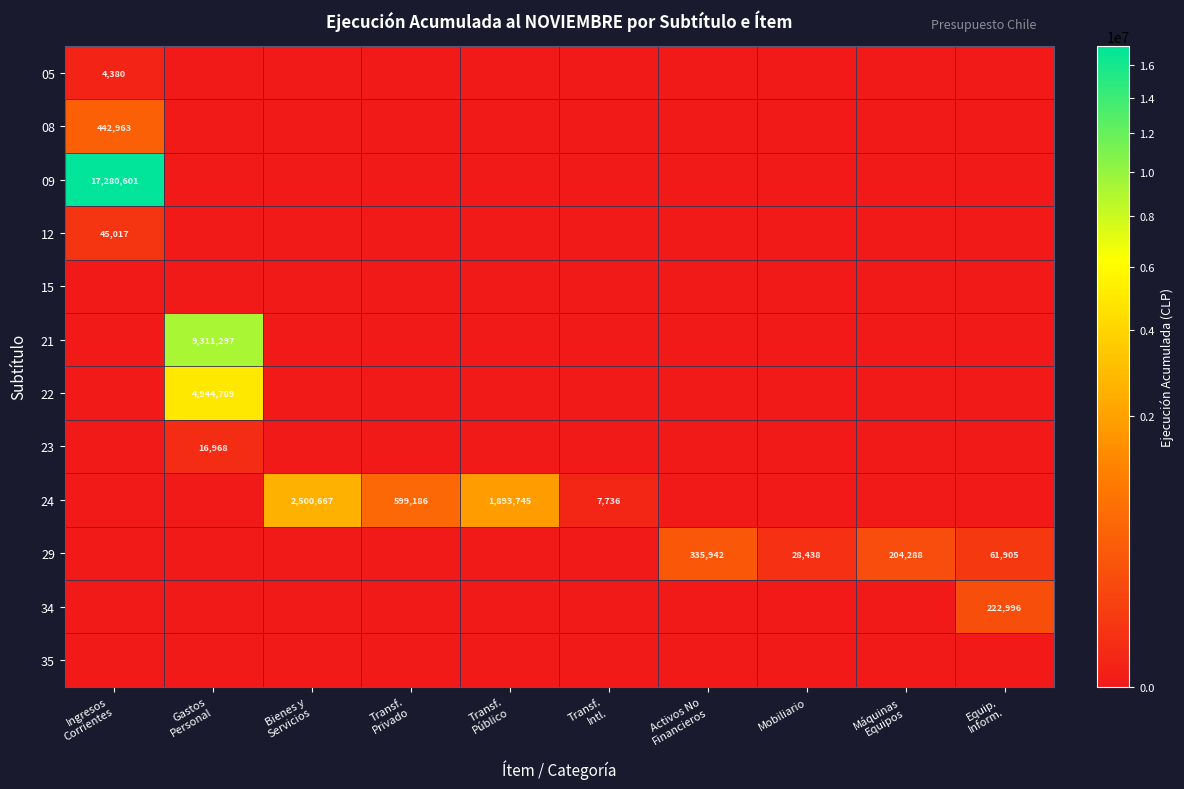

Where is 22 nearest to the value 2472394?

Ingresos Corrientes